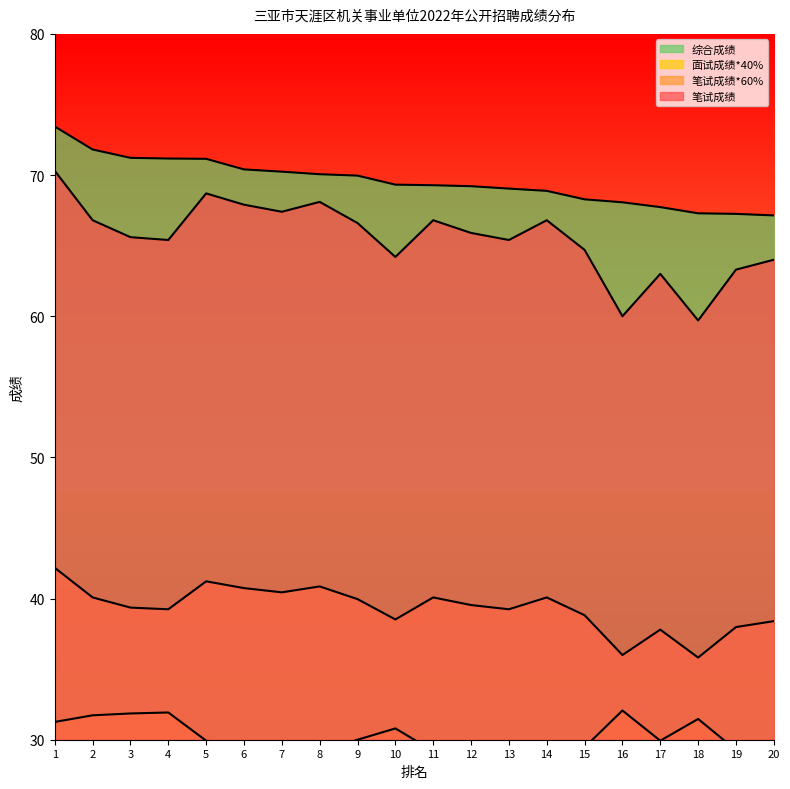

Which series changed the most between 6 and 17?

笔试成绩*60%